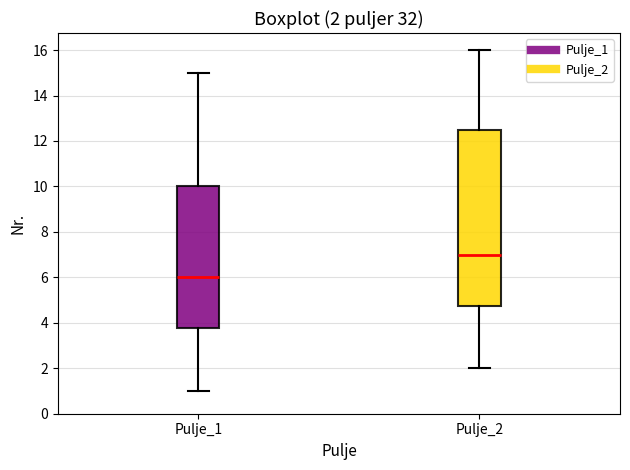

Which box has the lowest median line?

Pulje_1